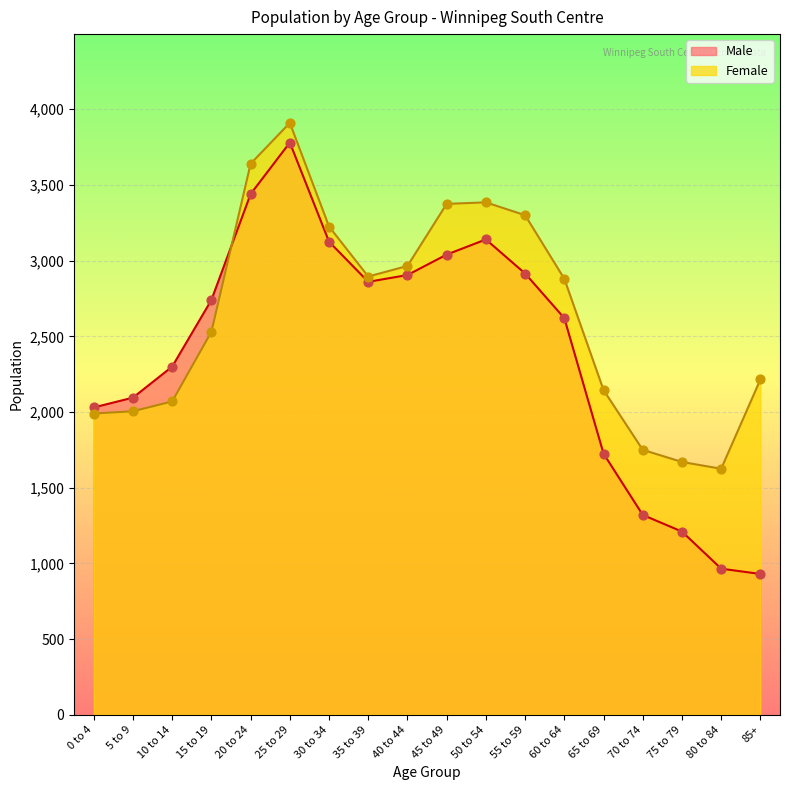

Which series reaches the minimum Y coordinate?

Male